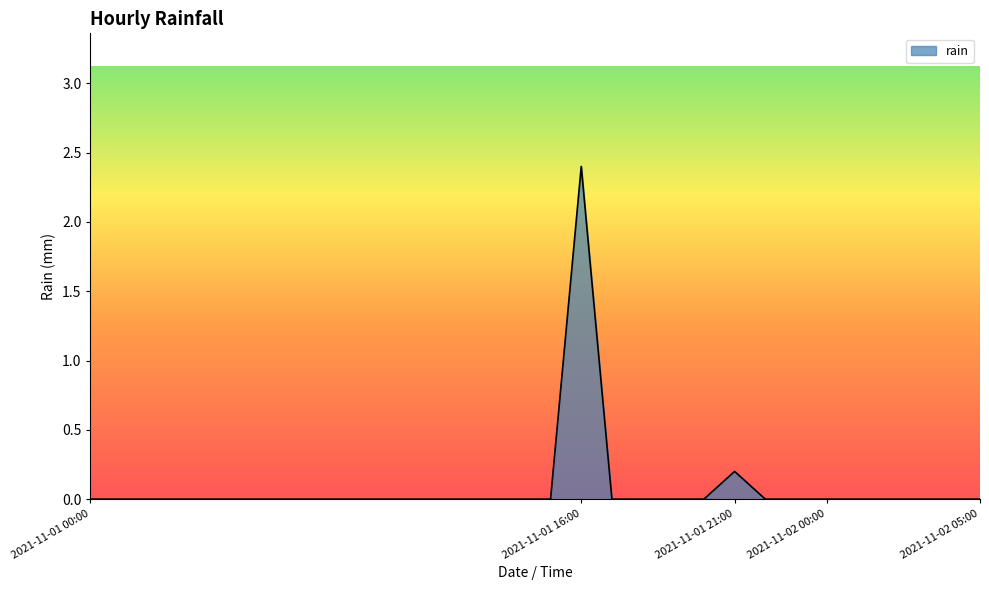

What is the greatest value displayed?

2.4